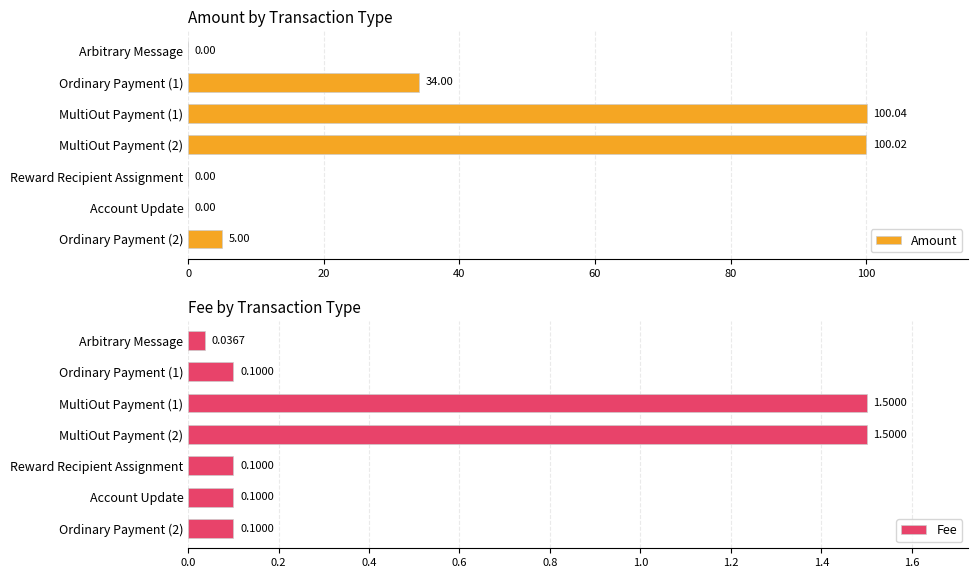

How many bars are there in total?

14